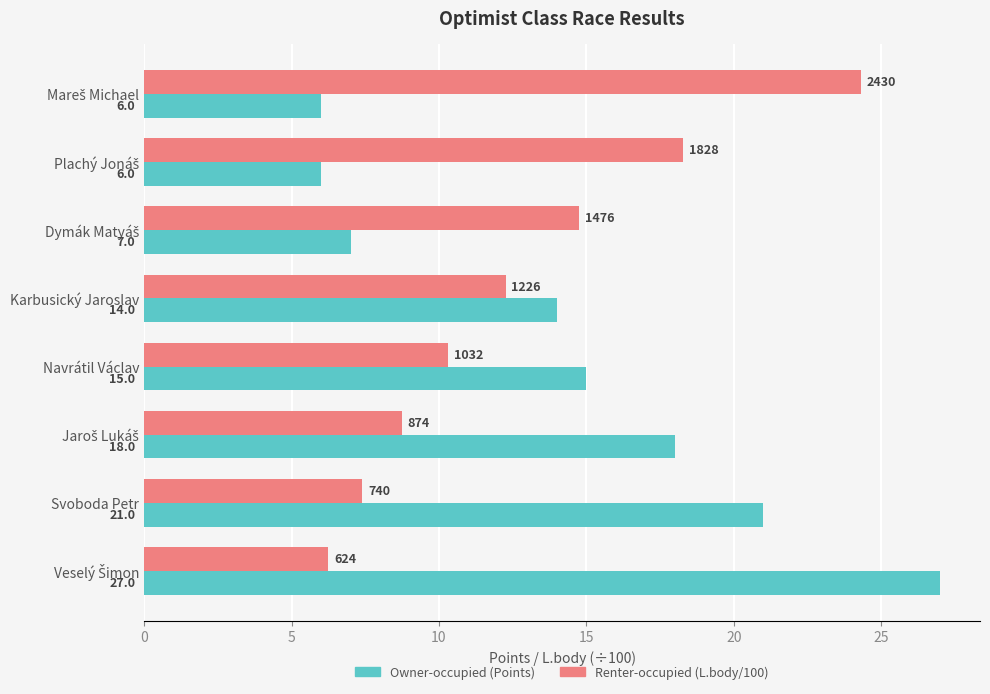

True or false: Owner-occupied (Points) has a value of 34.8 at Svoboda Petr.

False